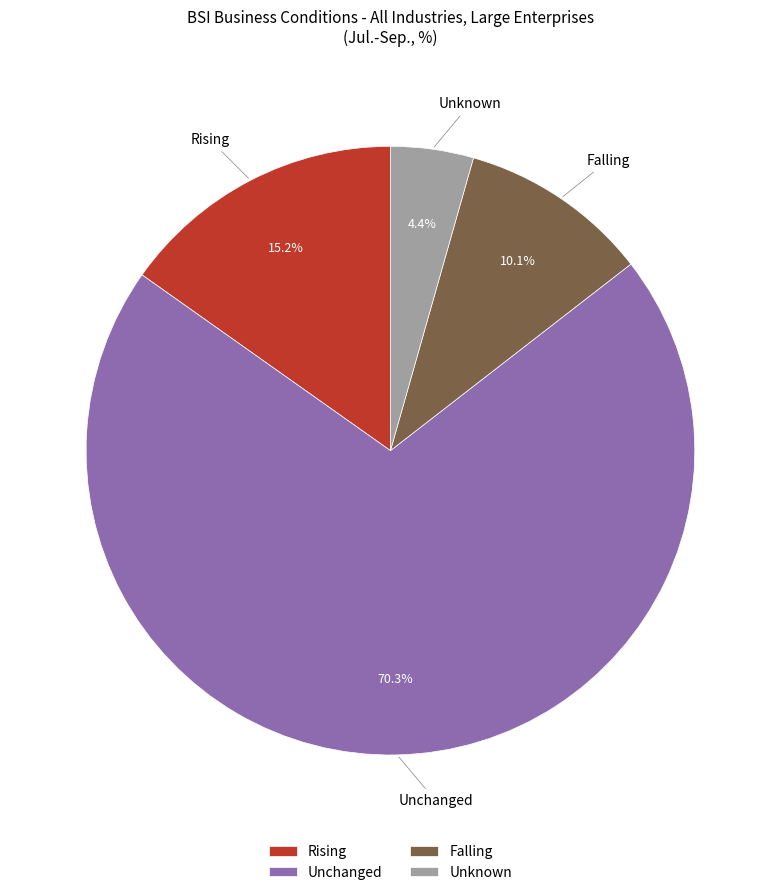

How many slices are in this pie chart?

4